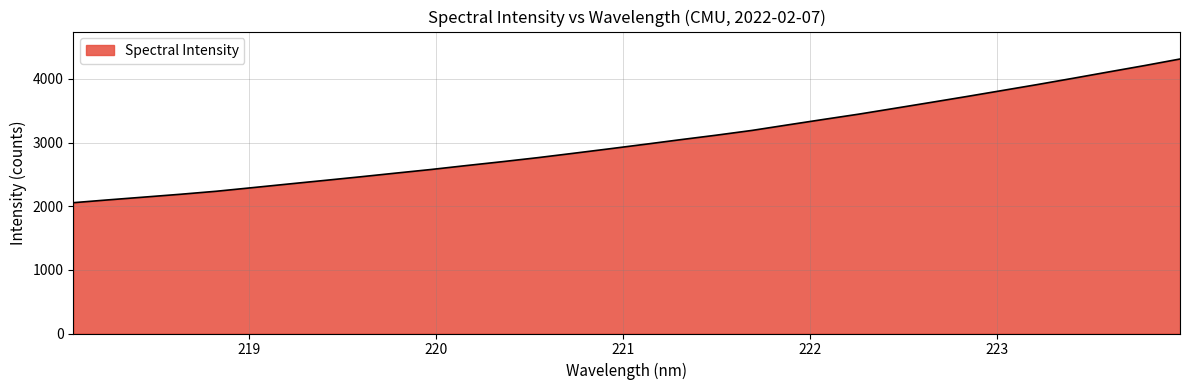

How many lines are shown in the chart?

1